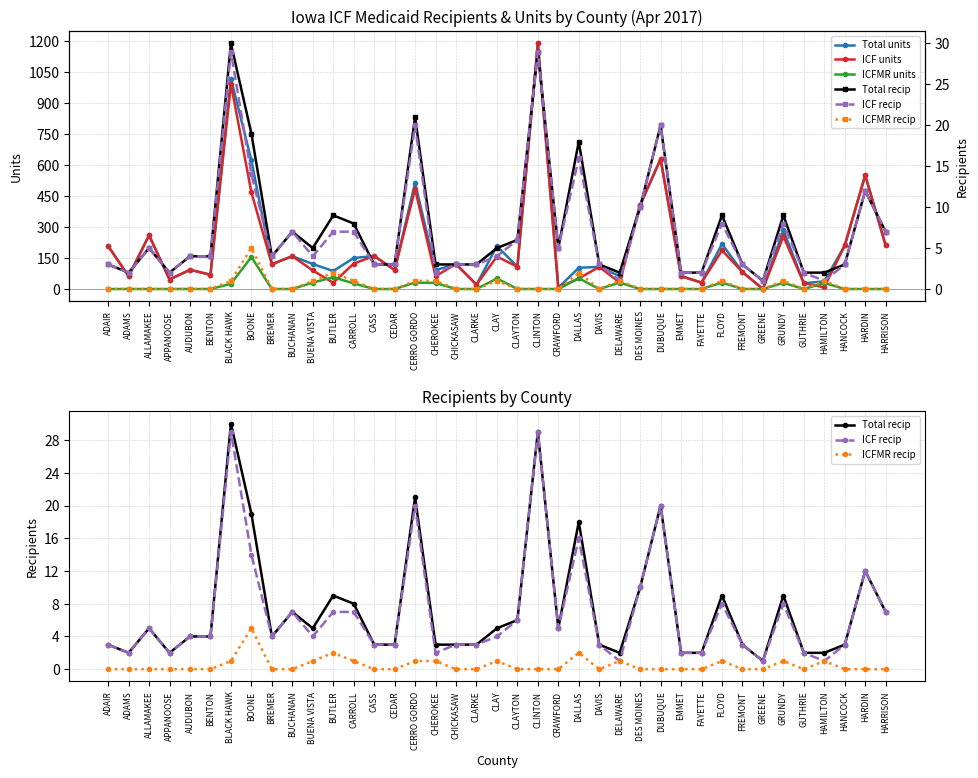

How many interior local valleys does the ICFMR recip series have?

2